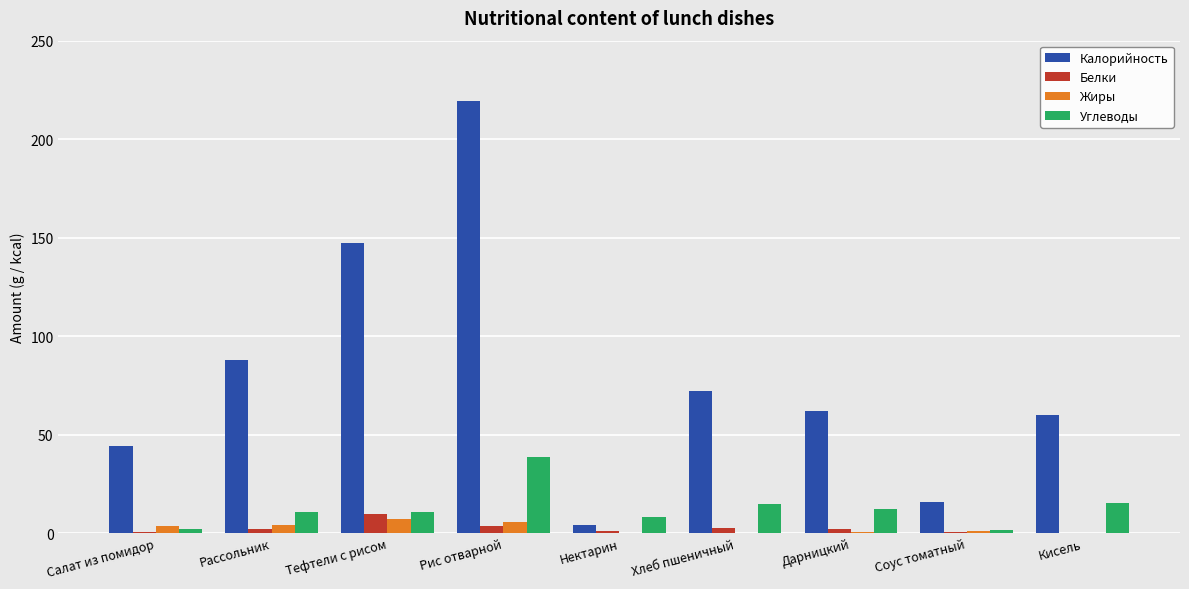

Which series has the largest range (max minus min)?

Калорийность